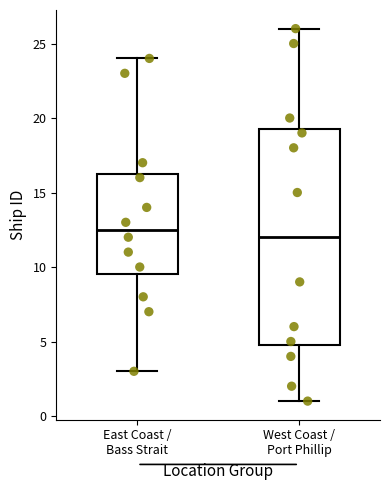

Reading left to right, transcribe this box plot: for each box, give where its median line is, the range the box spans, and where its two whiskers end, as read against the y-axis. The values are not printed on the chart, so give them approximately, as read against the axis.

East Coast / Bass Strait: median 12.5, box 9.5 to 16.5, whiskers 3.0 to 24.0
West Coast / Port Phillip: median 12.0, box 5.0 to 19.5, whiskers 1.0 to 26.0